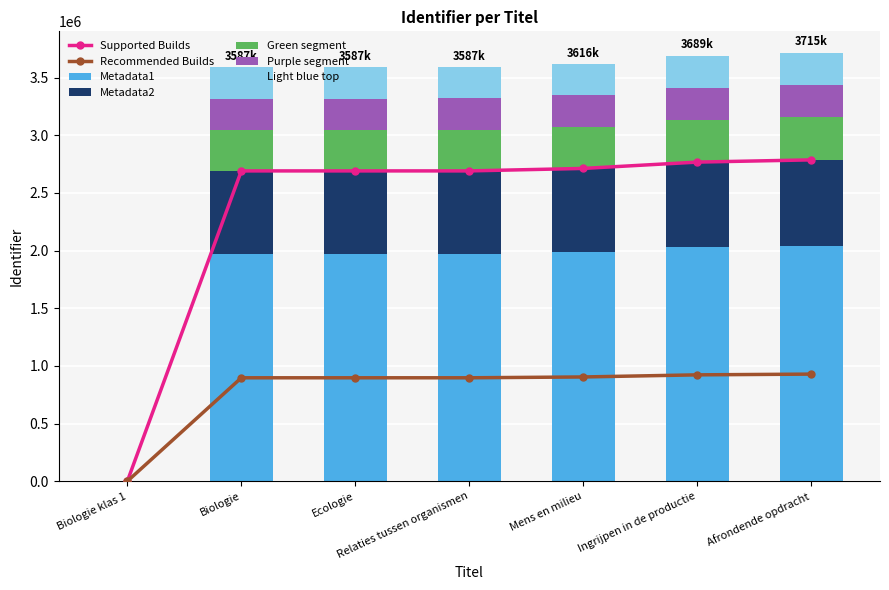

Where is the data nearest to the value 1021675?

Biologie